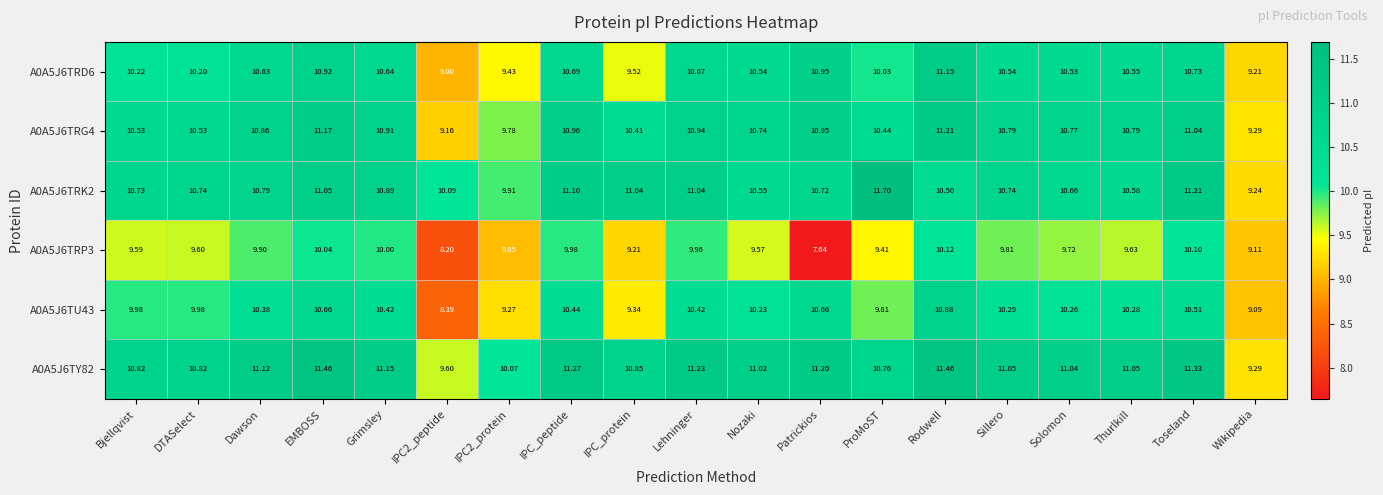

Which category has the highest value across all series?

ProMoST